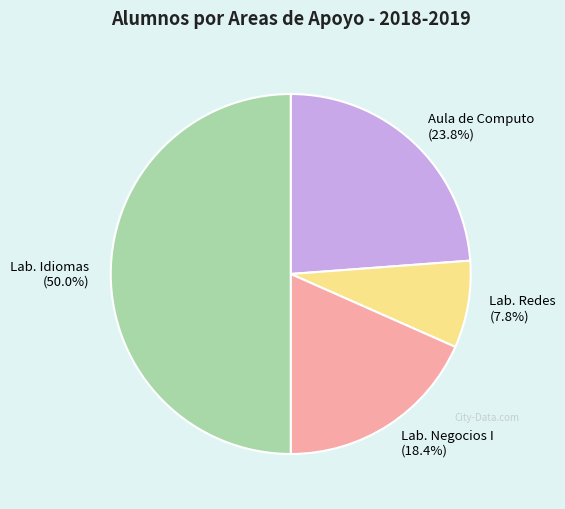

Does Lab. Negocios I (18.4%) represent more than half of the total?

No